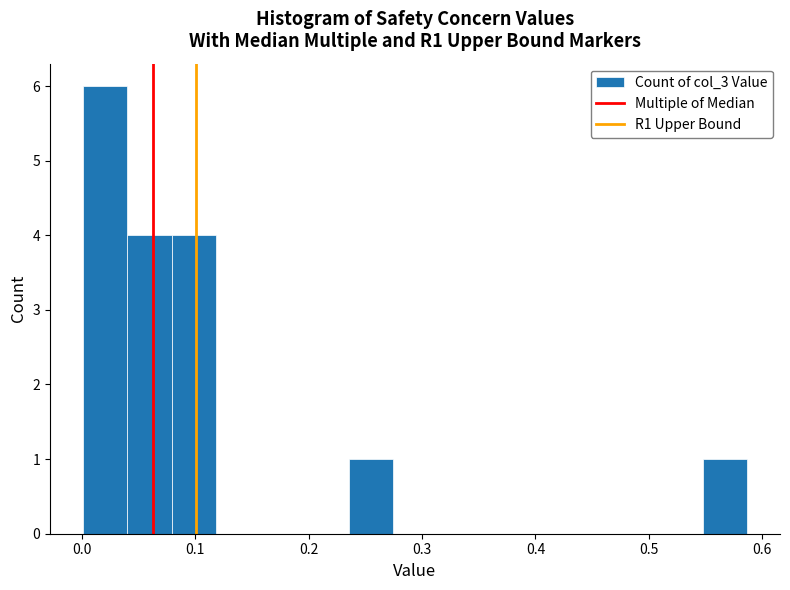

Around what value on the x-axis is the tallest bar? Give the approximate position of its centre, as read against the axis.

0.02